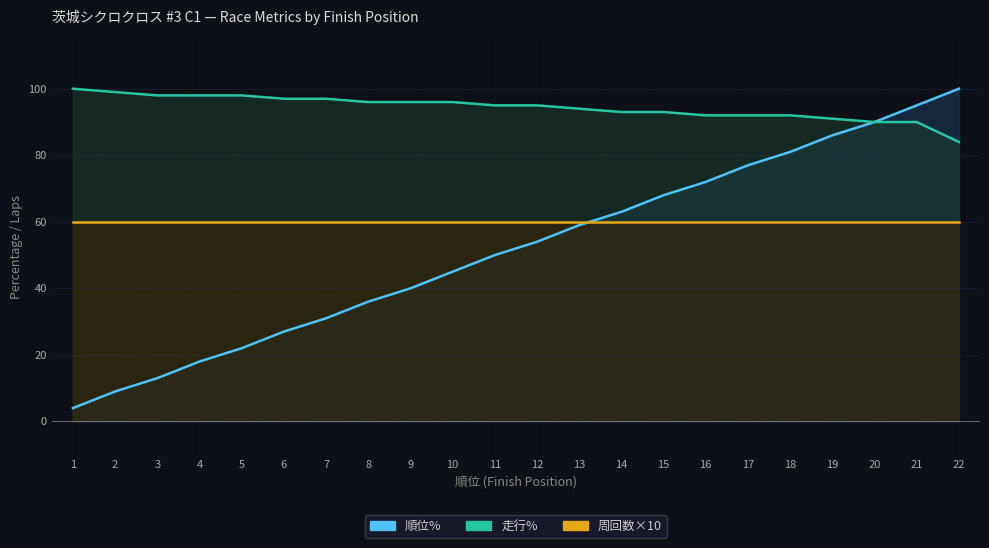

What is the difference between the 順位% values at 12 and 18?

27